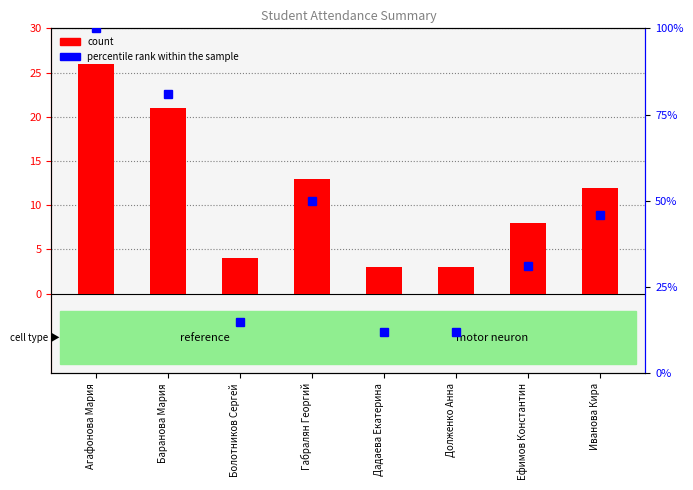

Read the count value at Баранова Мария, to the nearest 5.

20